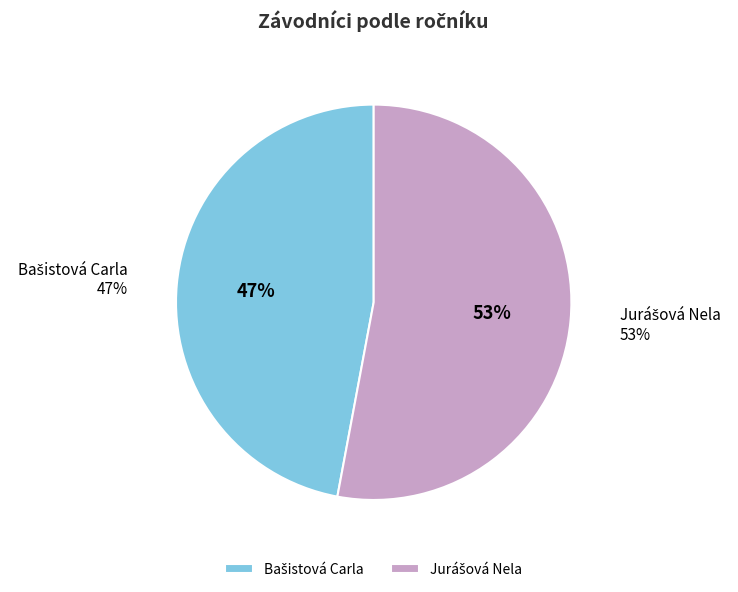

To the nearest percent, what percentage of the pie is Jurášová Nela?

53%